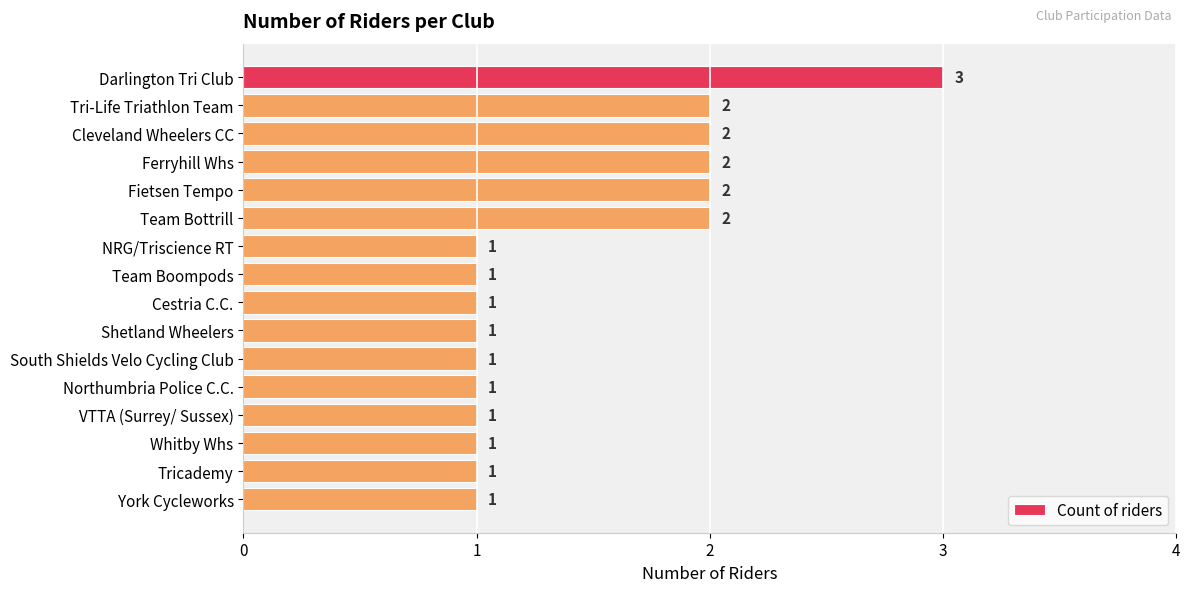

What is the difference between the maximum and minimum values?

2